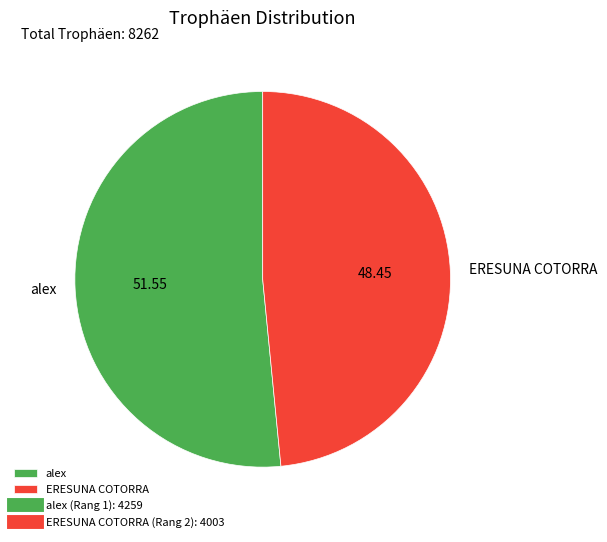

What is the largest slice in the pie chart?

alex